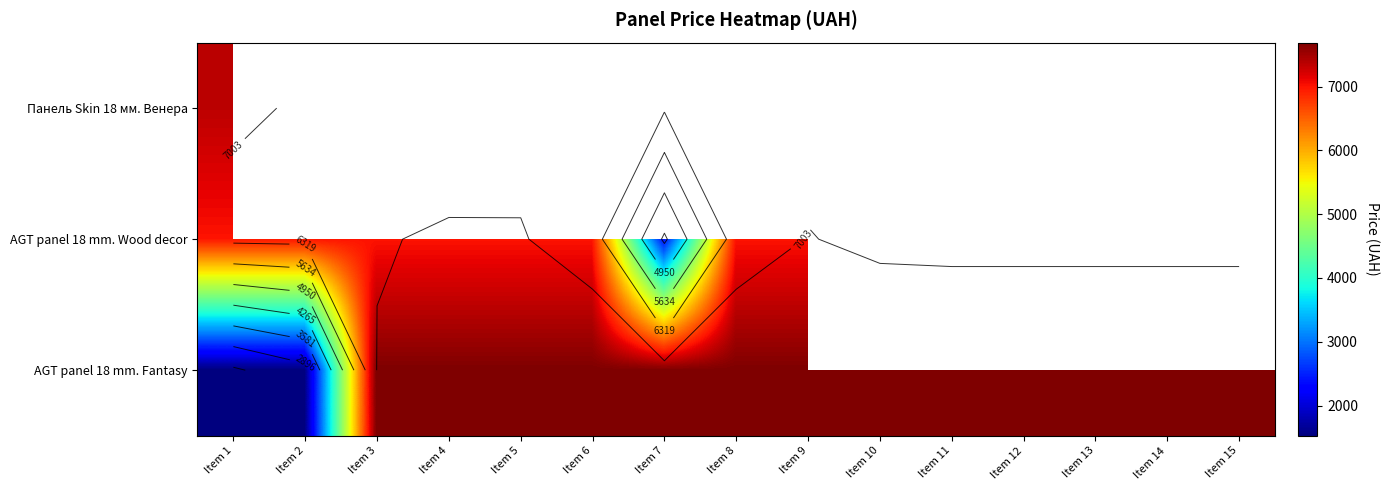

Is it true that AGT panel 18 mm. Fantasy equals 4698.3 at Item 9?

False